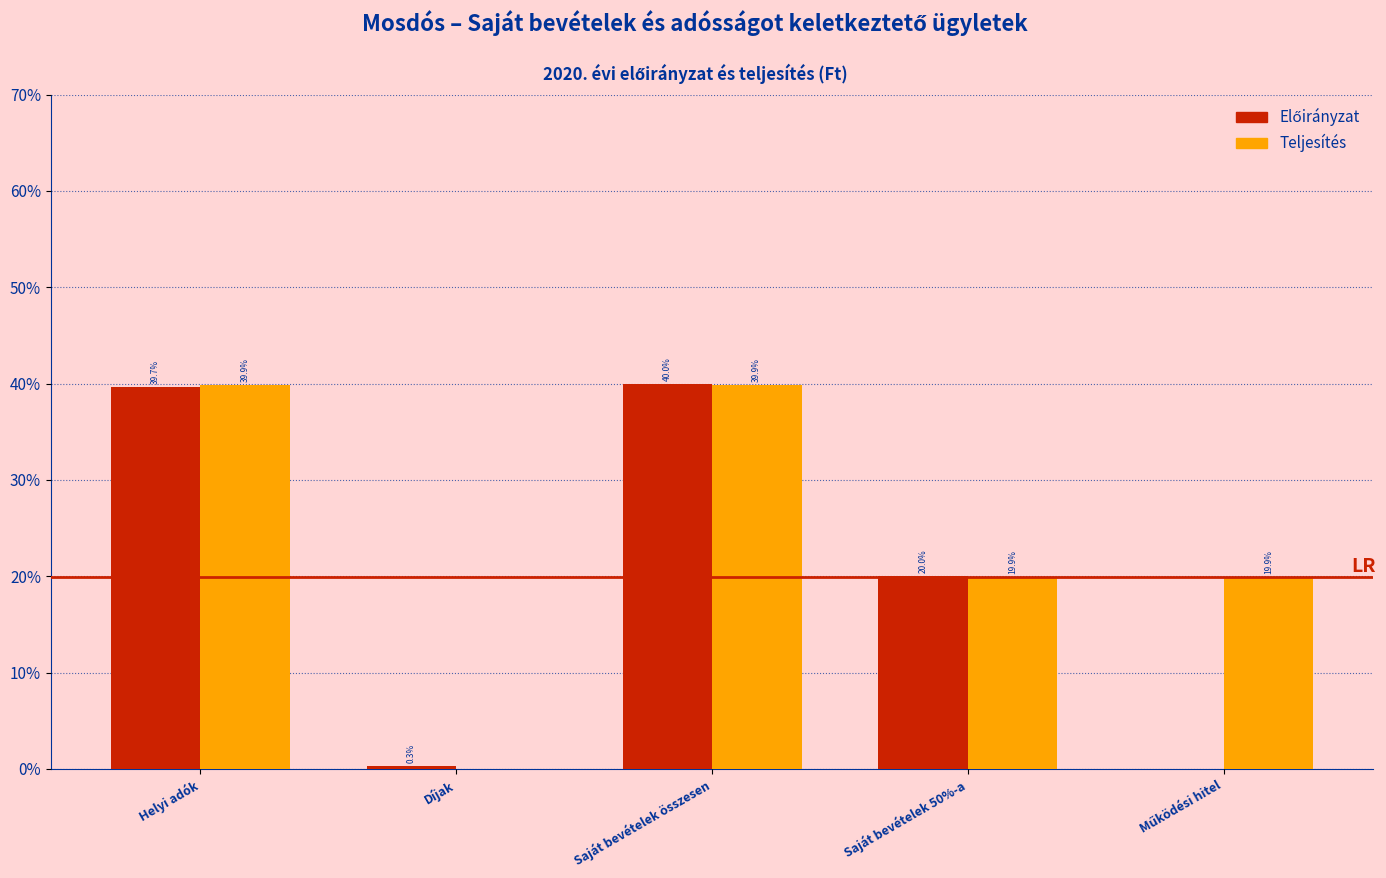

At which category is the sum across all series the highest?

Saját bevételek összesen